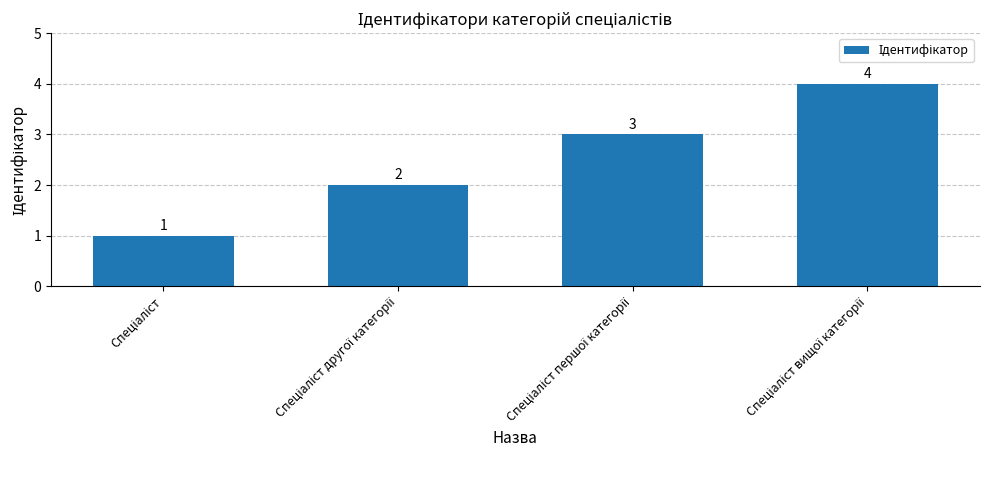

What is the maximum value shown in the chart?

4